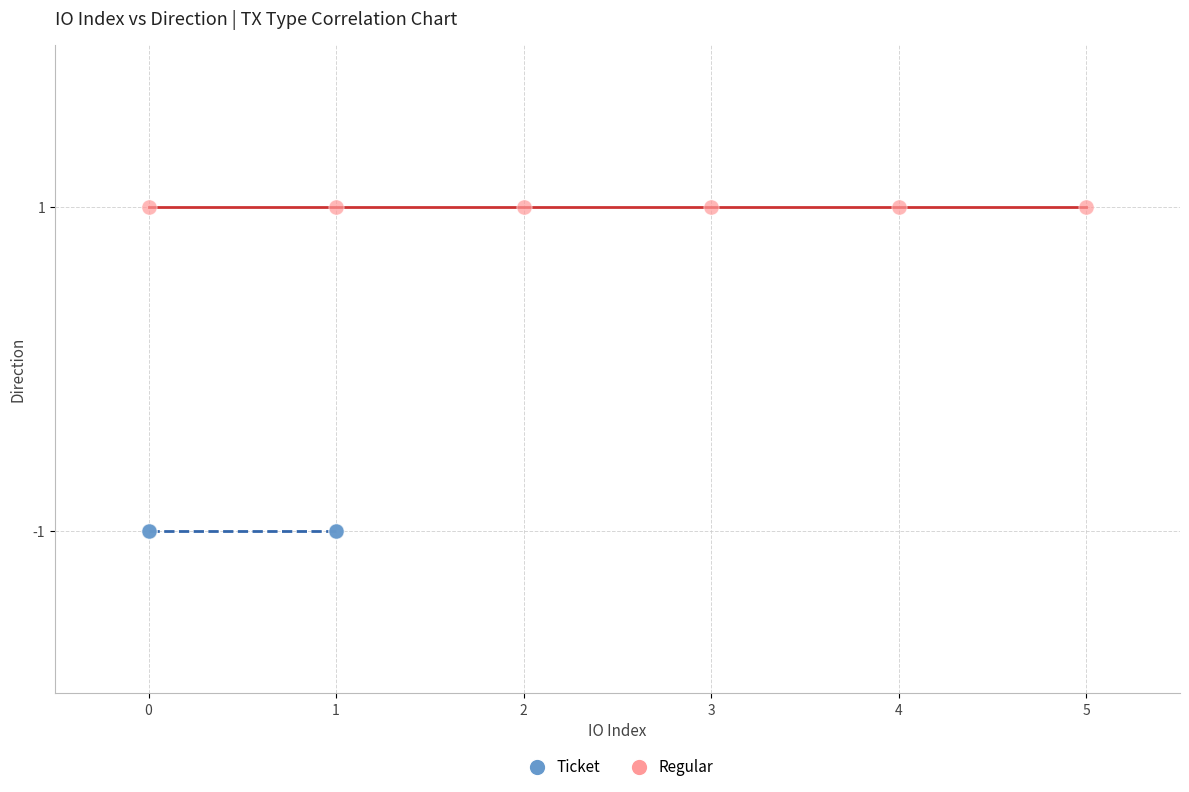

What are all the series names shown in the legend?

Ticket, Regular